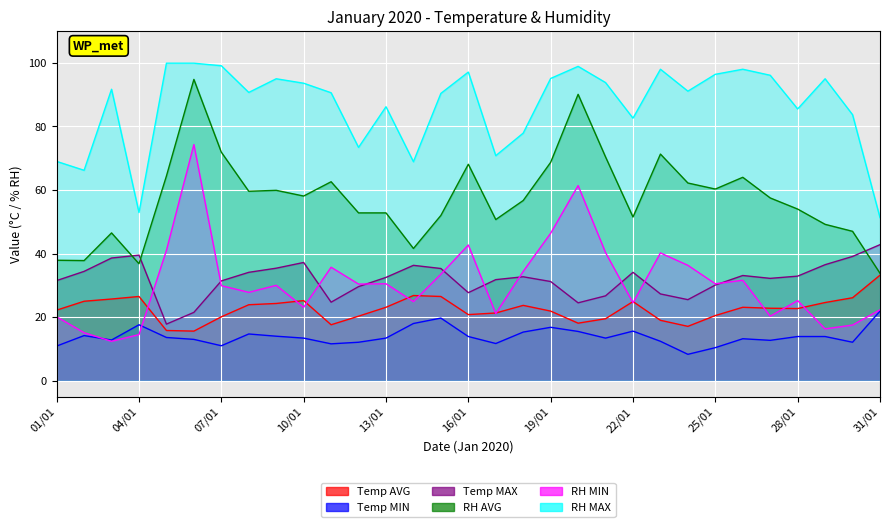

What is the minimum value shown in the chart?

8.3